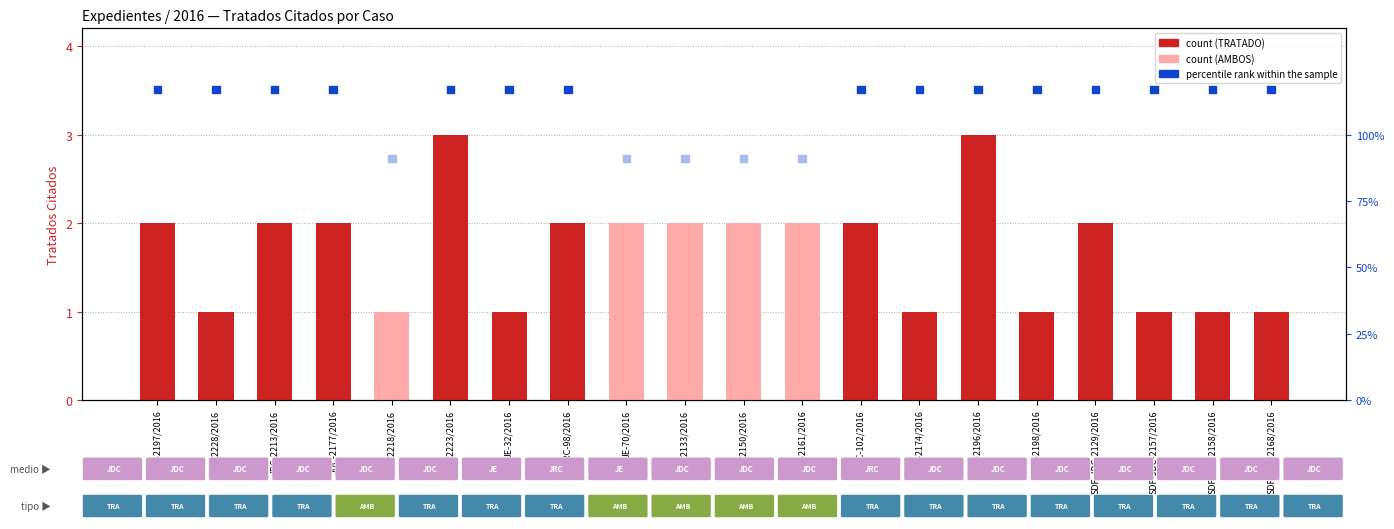

Which series reaches the minimum Y coordinate?

count